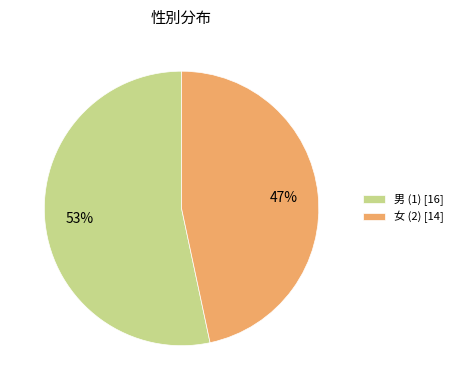

Approximately how many times larger is the value at 男 (1) compared to 女 (2)?

1.1